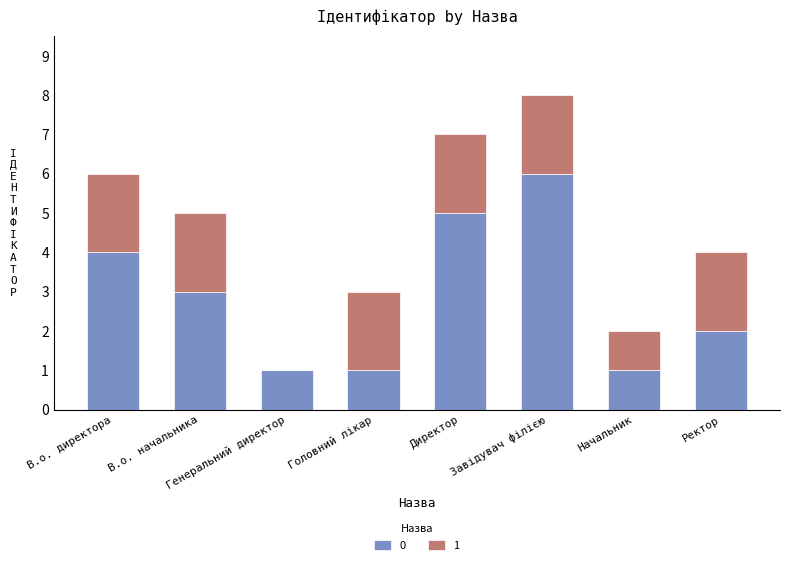

At which category is the sum across all series the highest?

Завідувач філією